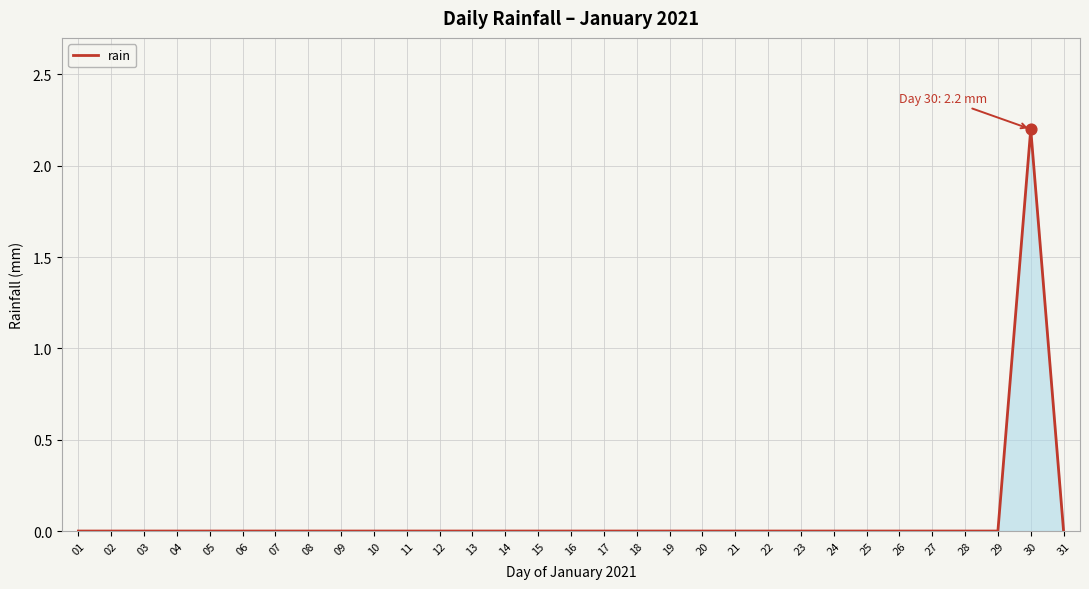

What is the change in value from 28 to 30?

+2.2